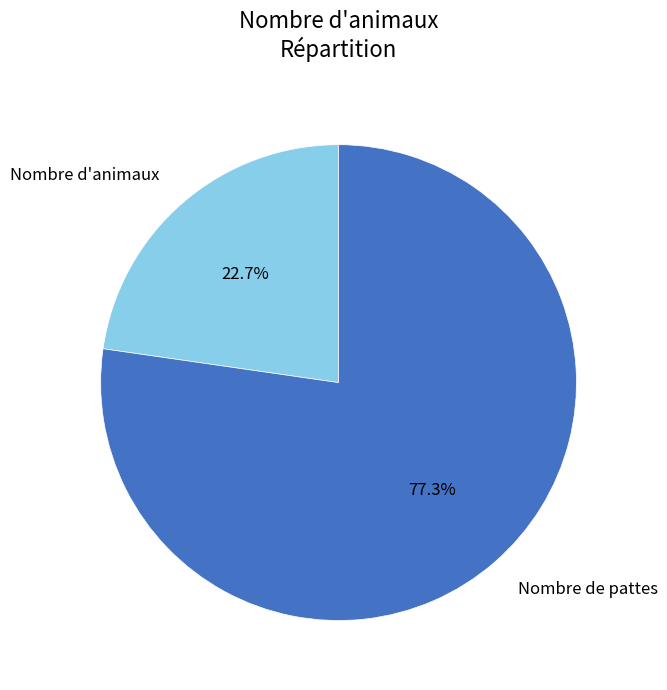

To the nearest percent, what percentage of the pie is Nombre d'animaux?

23%